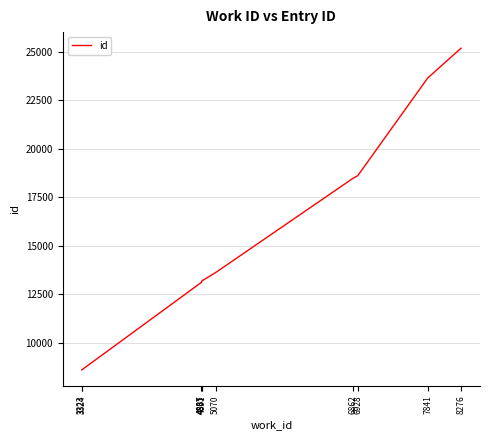

What is the difference between the second highest and second lowest values?

15060